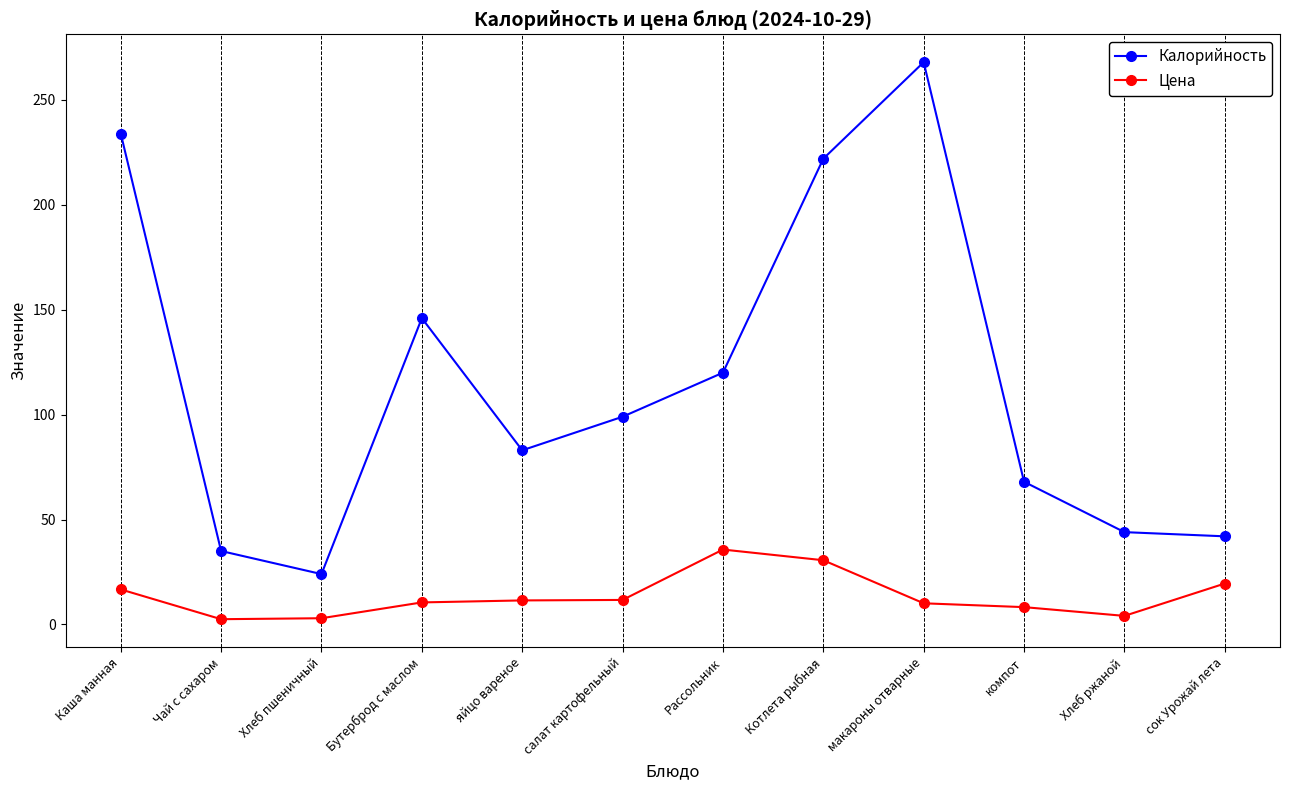

At how many categories does at least one series exceed 40?

10